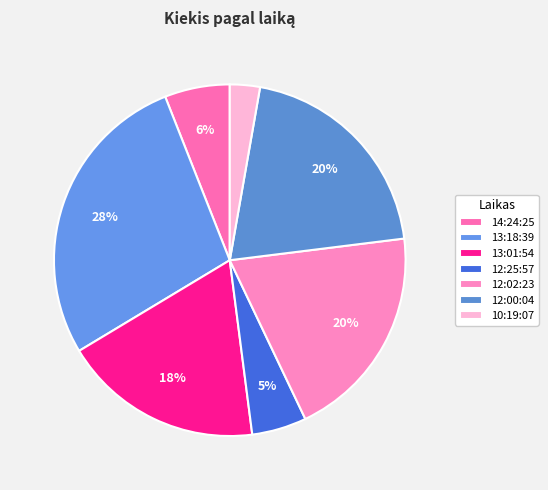

Approximately how many times larger is the value at 12:02:23 compared to 12:00:04?

1.0